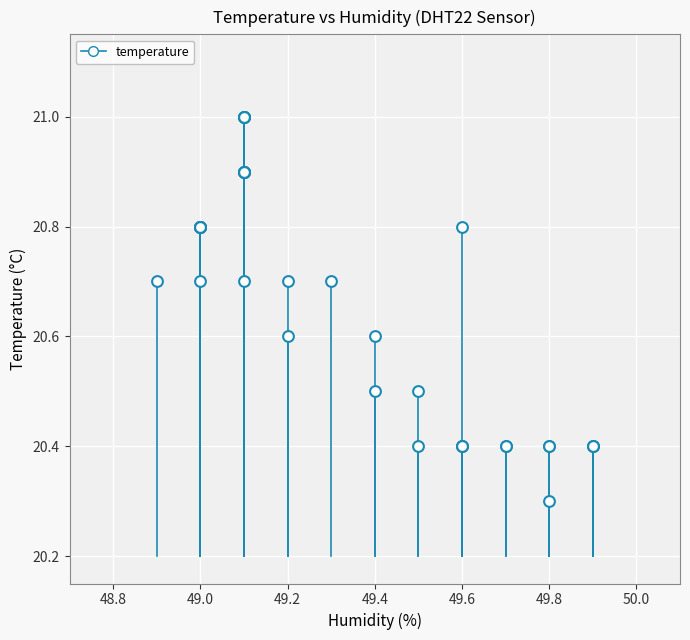

What Y value in the scatter plot is closest to 20?

20.3